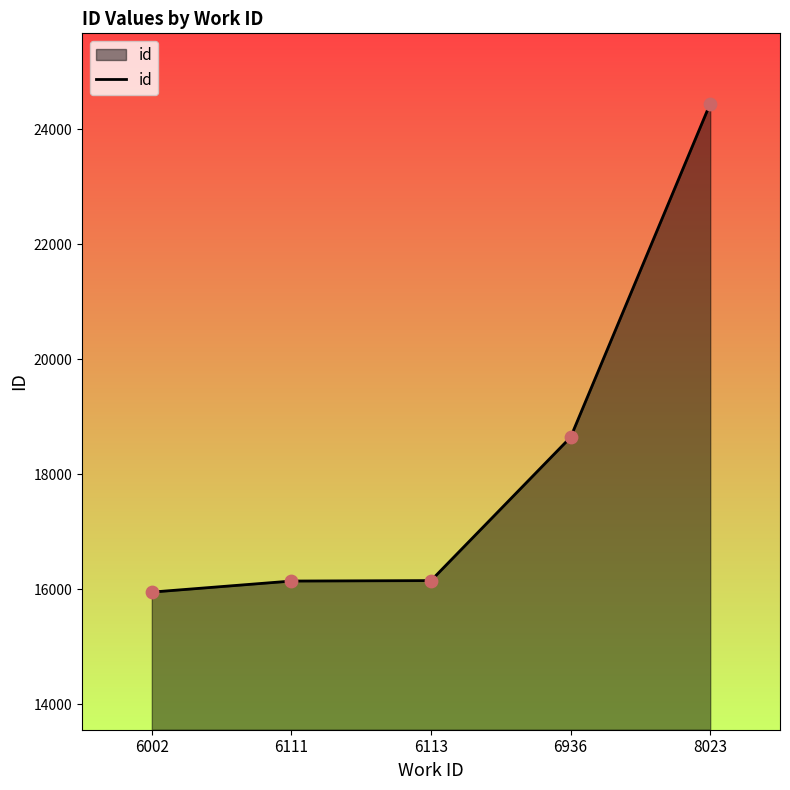

Between 6002 and 6111, which is larger?

6111